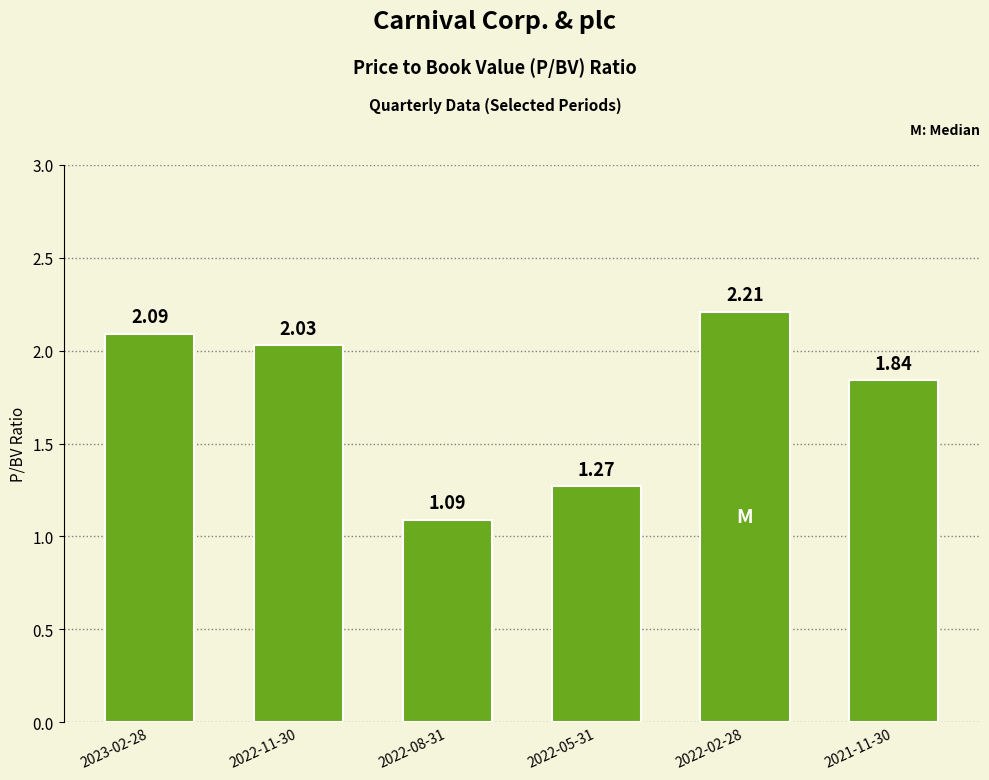

List the labels in order of value, largest first.

2022-02-28, 2023-02-28, 2022-11-30, 2021-11-30, 2022-05-31, 2022-08-31